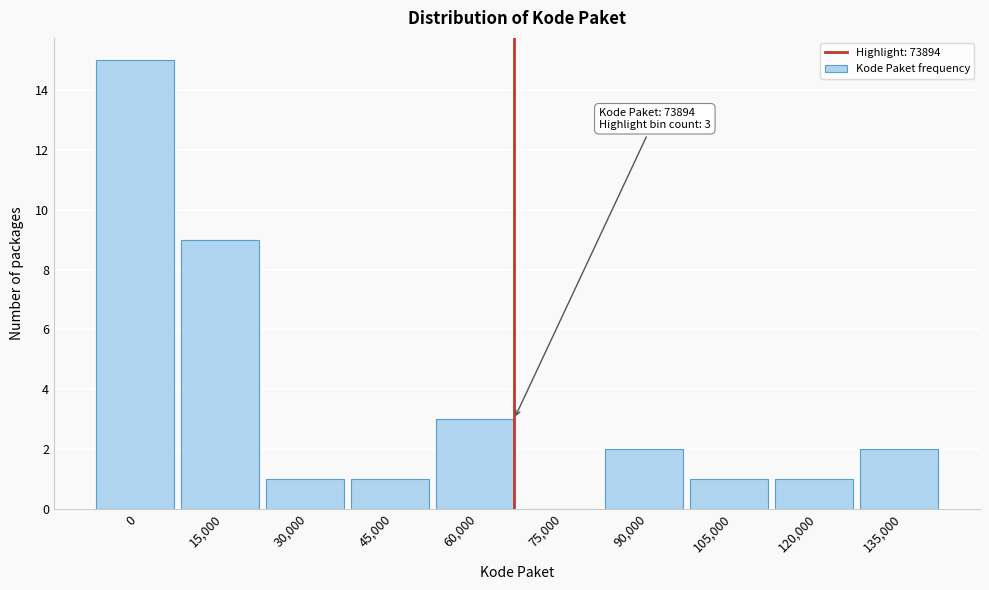

Reading right to left, what are all the values shown in this chart?

135,000=2	120,000=1	105,000=1	90,000=2	75,000=0	60,000=3	45,000=1	30,000=1	15,000=9	0=15